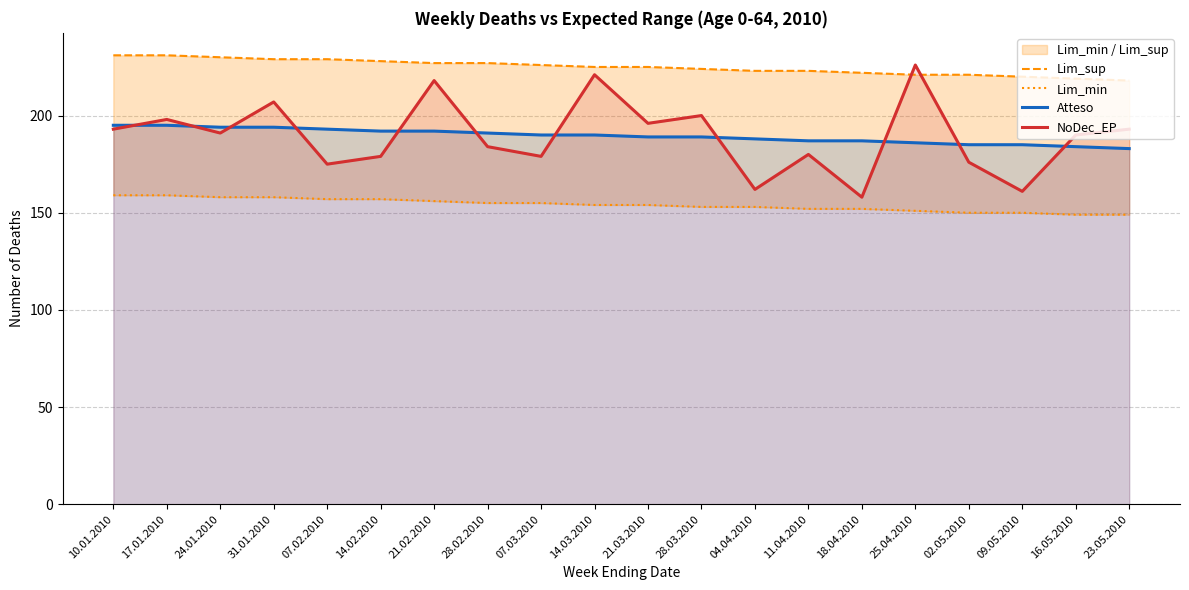

Which category has the lowest value in the Atteso series?

23.05.2010